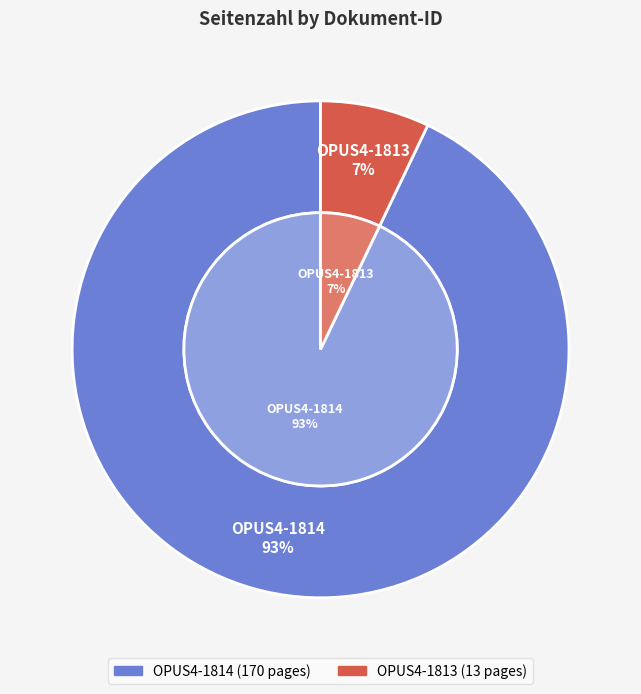

What percentage is the OPUS4-1813 slice, to the nearest percent?

7%